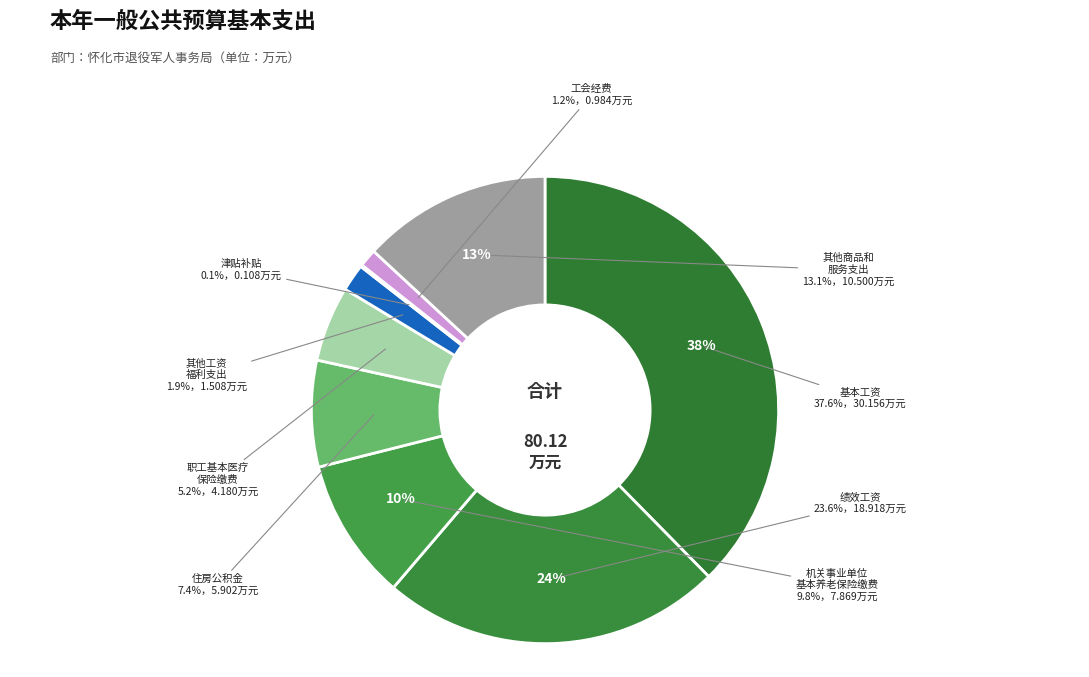

Between 机关事业单位基本养老保险缴费 and 职工基本医疗保险缴费, which is larger?

机关事业单位基本养老保险缴费